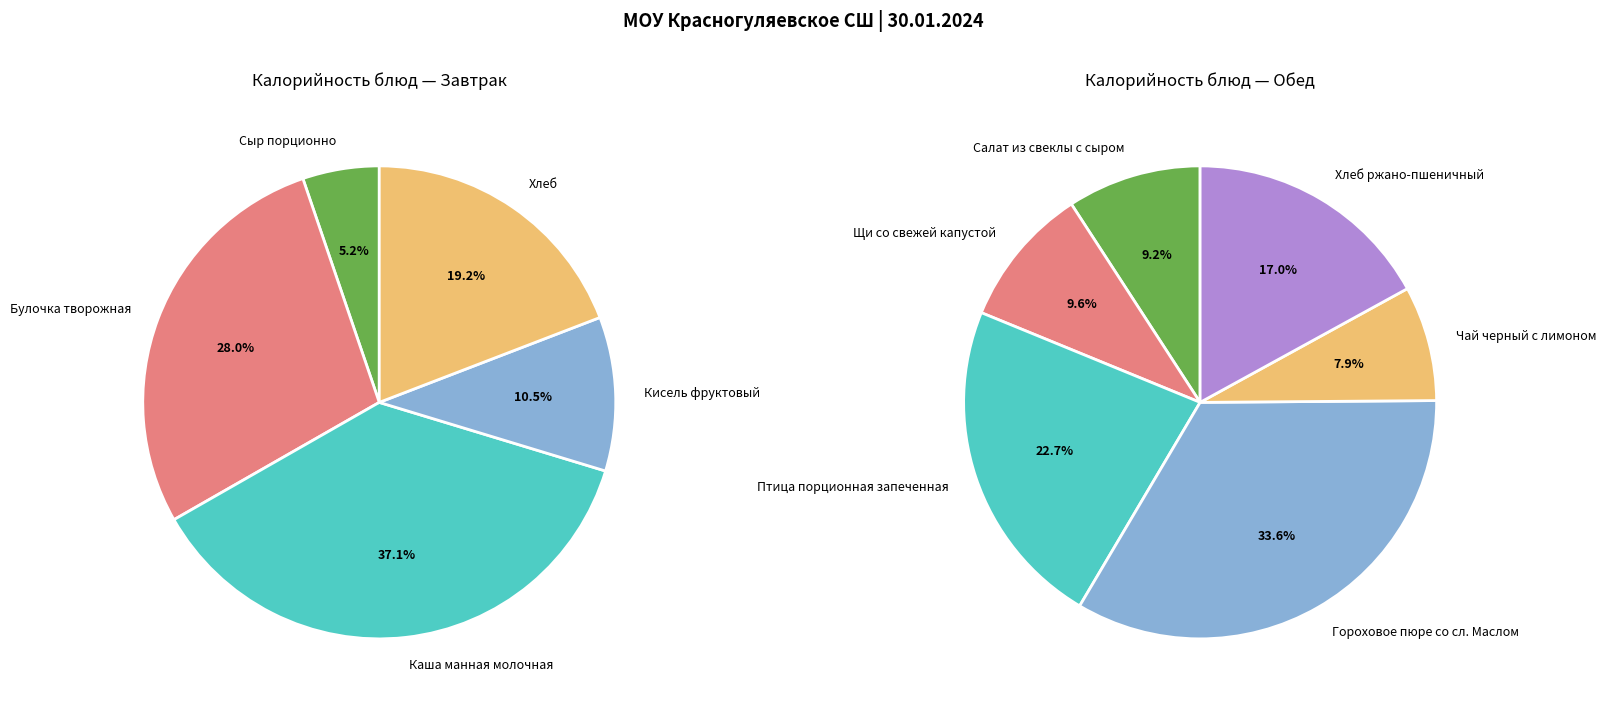

Is there any slice that represents more than half of the pie?

No